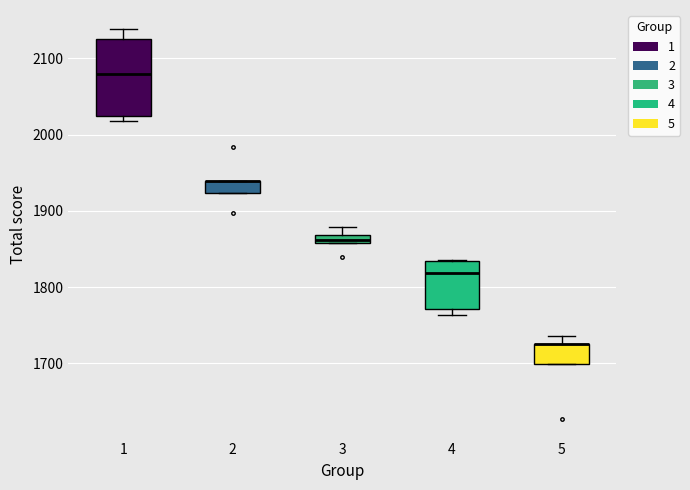

Comparing the boxes themselves (not the whiskers), which one is the tallest?

1